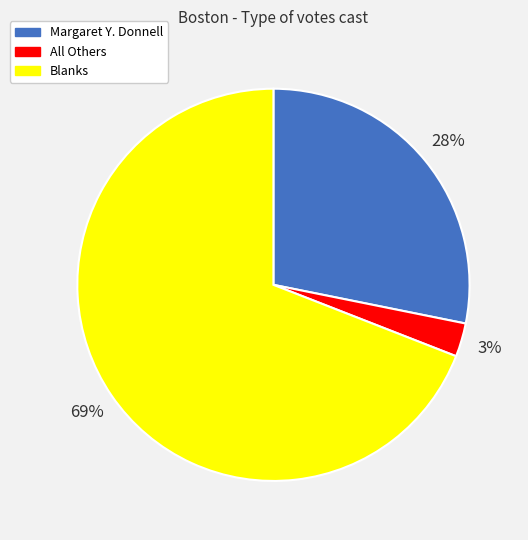

Is it true that Margaret Y. Donnell is 28% of the pie?

True